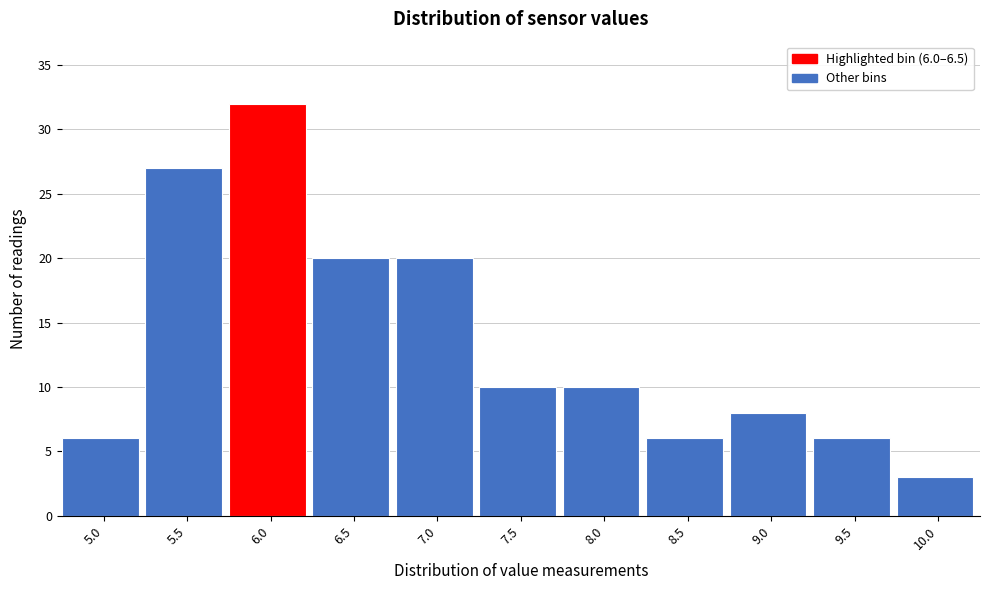

Reading left to right, transcribe all the data shown in this chart.

5.0=6	5.5=27	6.0=32	6.5=20	7.0=20	7.5=10	8.0=10	8.5=6	9.0=8	9.5=6	10.0=3